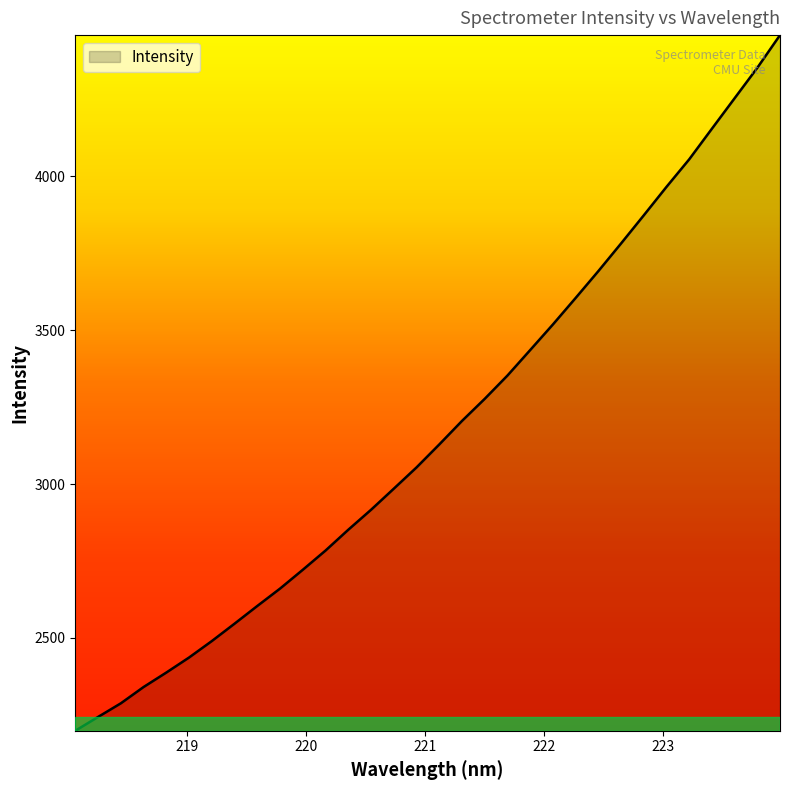

What is the difference between the second highest and minimum values?

2155.1